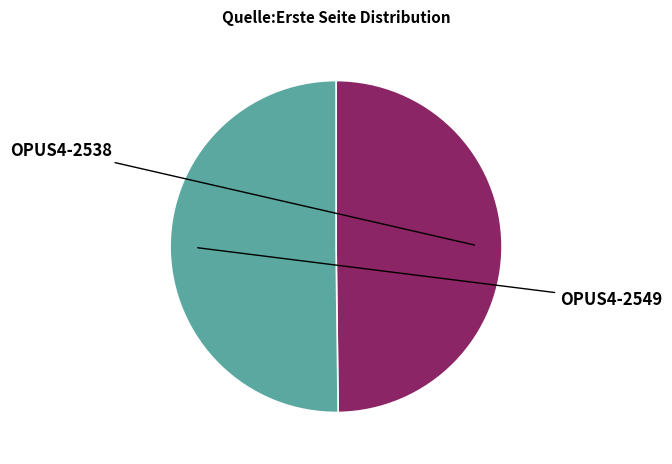

What is the largest slice in the pie chart?

OPUS4-2549